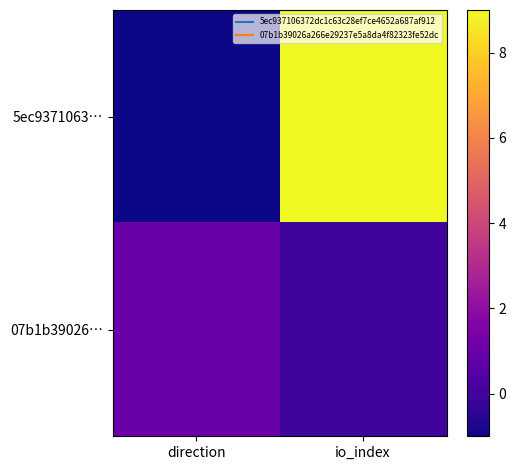

Count the number of data series in this chart.

2